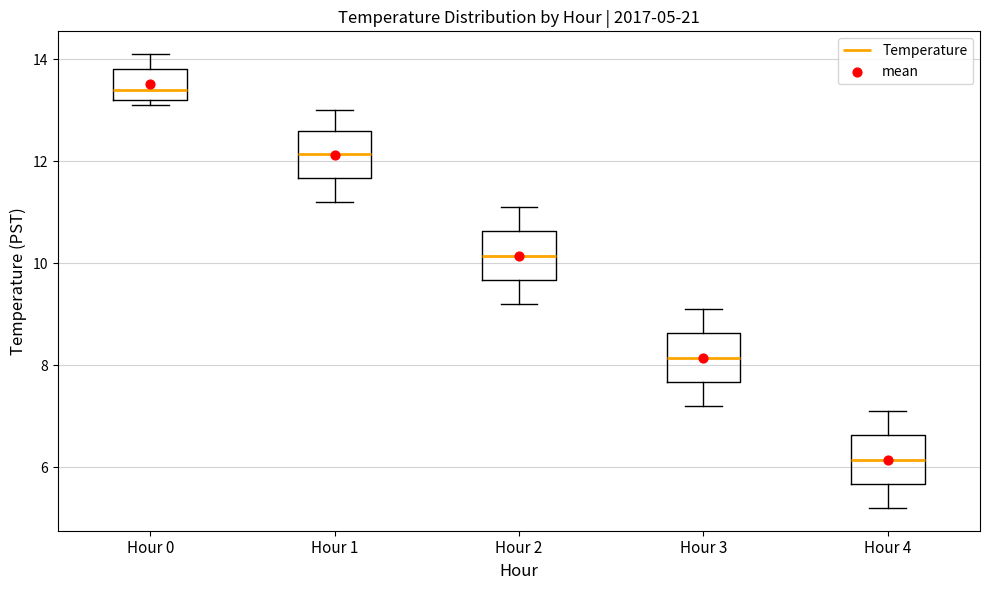

Which box has the lowest median line?

Hour 4